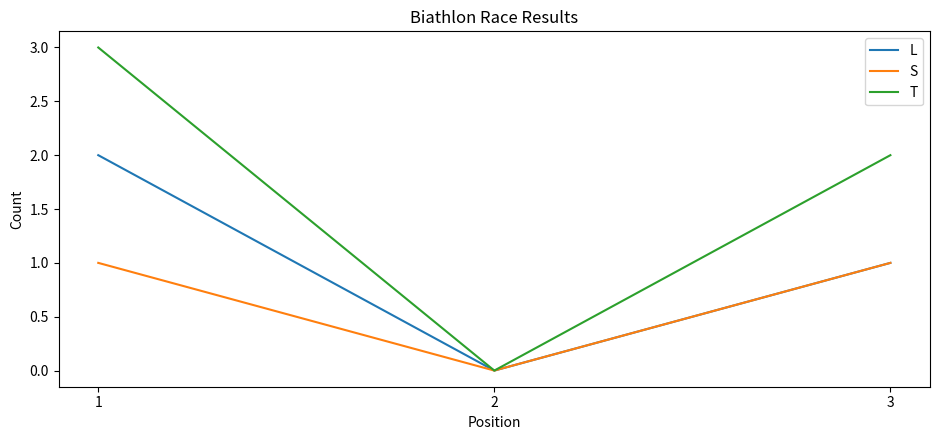

What is the sum of the T values at 1 and 2?

3